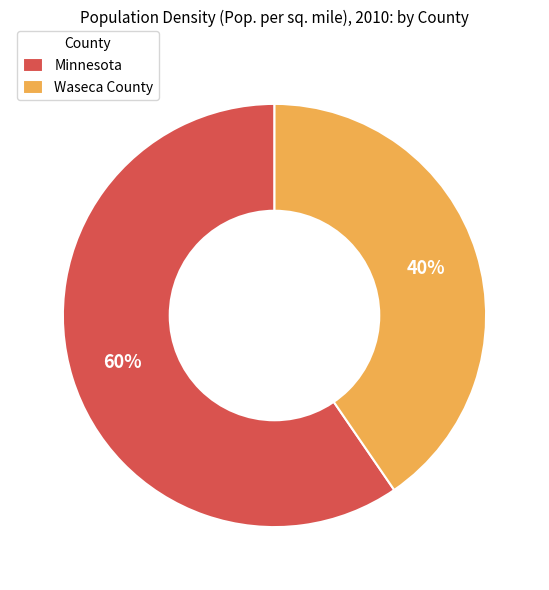

What percentage is the Waseca County slice, to the nearest percent?

40%